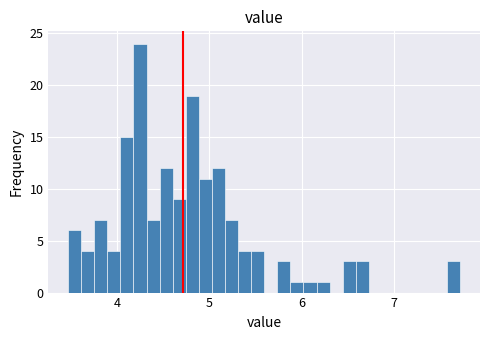

Read against the x-axis, roughly where is the centre of the tallest bar?

4.2